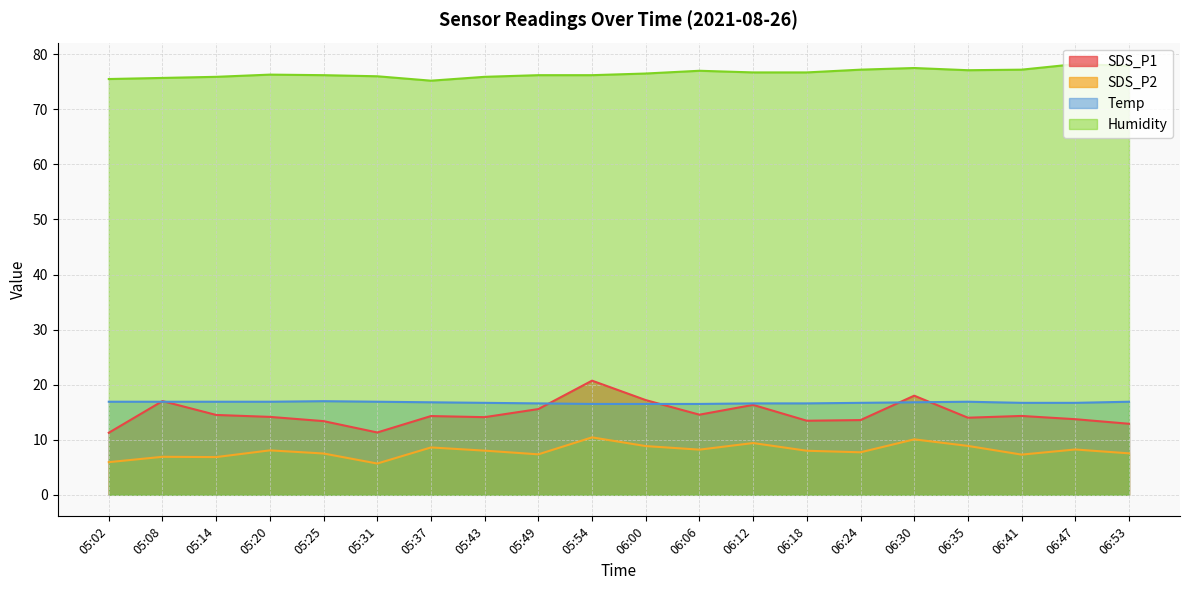

Which series has the largest total across all categories?

Humidity